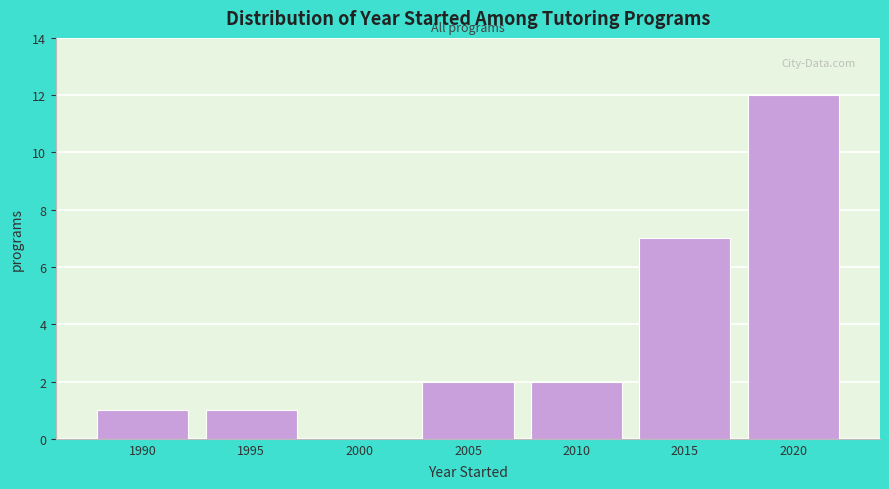

Reading right to left, transcribe all the data shown in this chart.

2020=12	2015=7	2010=2	2005=2	2000=0	1995=1	1990=1